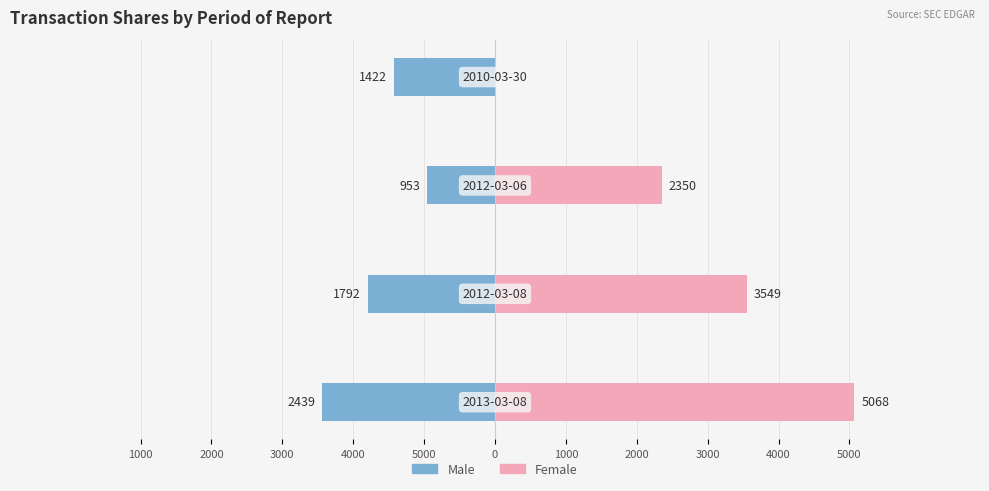

At 4000, list the series in order from smallest to largest.

Male, Female